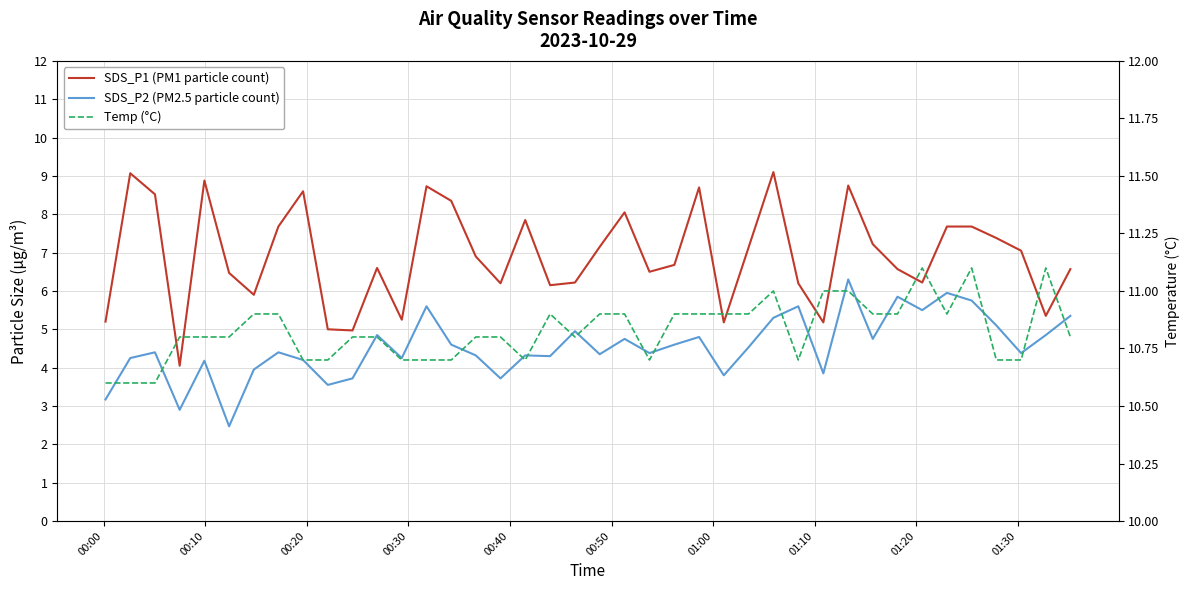

True or false: SDS_P1 (PM1 particle count) and Temp (°C) intersect in this chart.

False